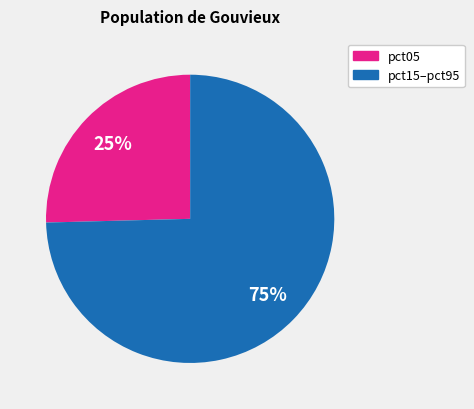

To the nearest percent, what is the average slice percentage?

50%